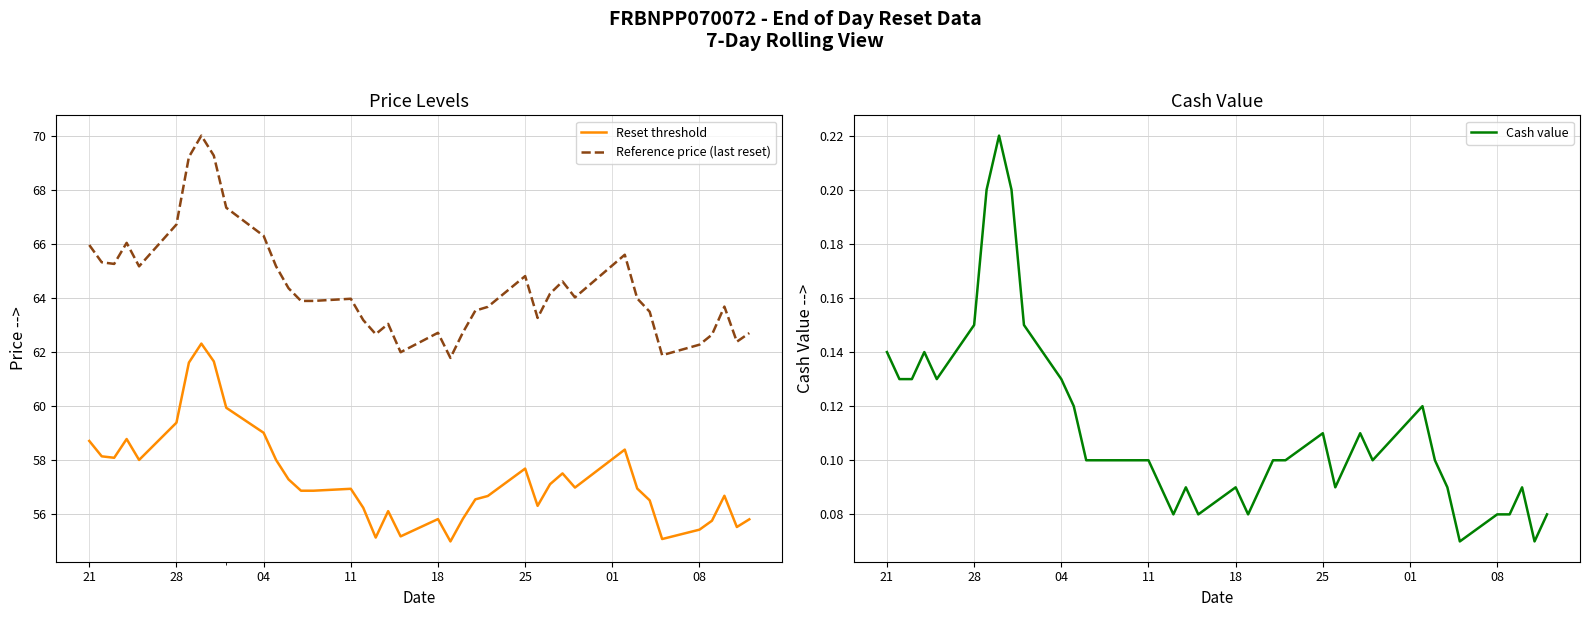

What is the maximum value for Reset threshold?

62.3